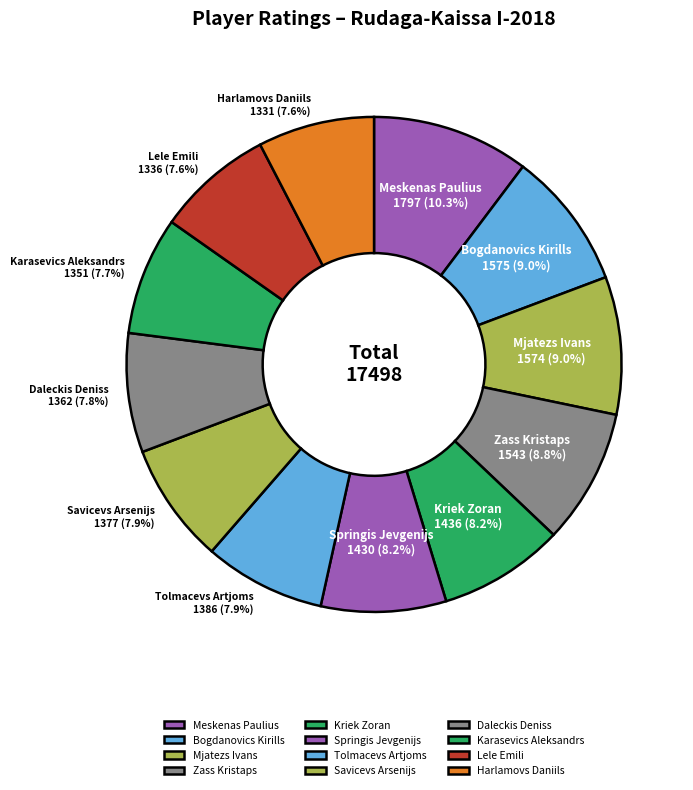

What percentage is NOT represented by Savicevs Arsenijs?

92.1%